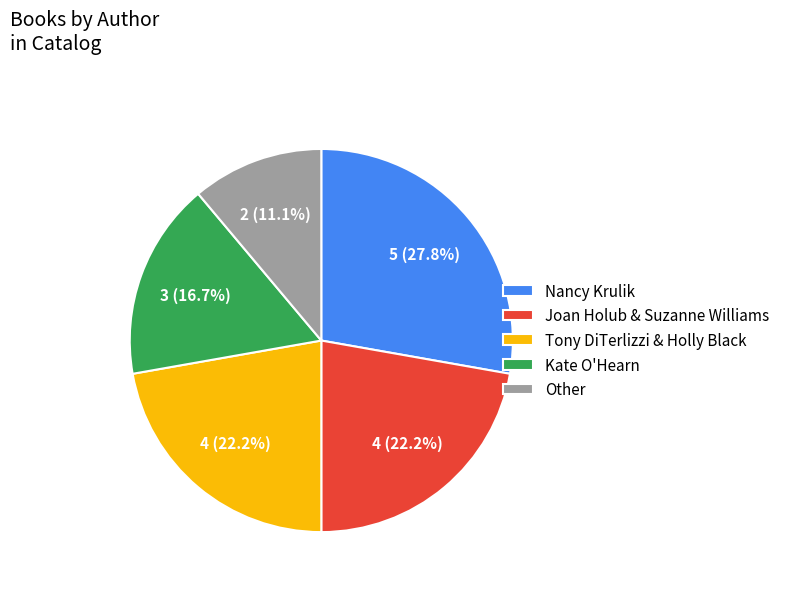

To the nearest percent, what percentage of the pie is Tony DiTerlizzi & Holly Black?

22%